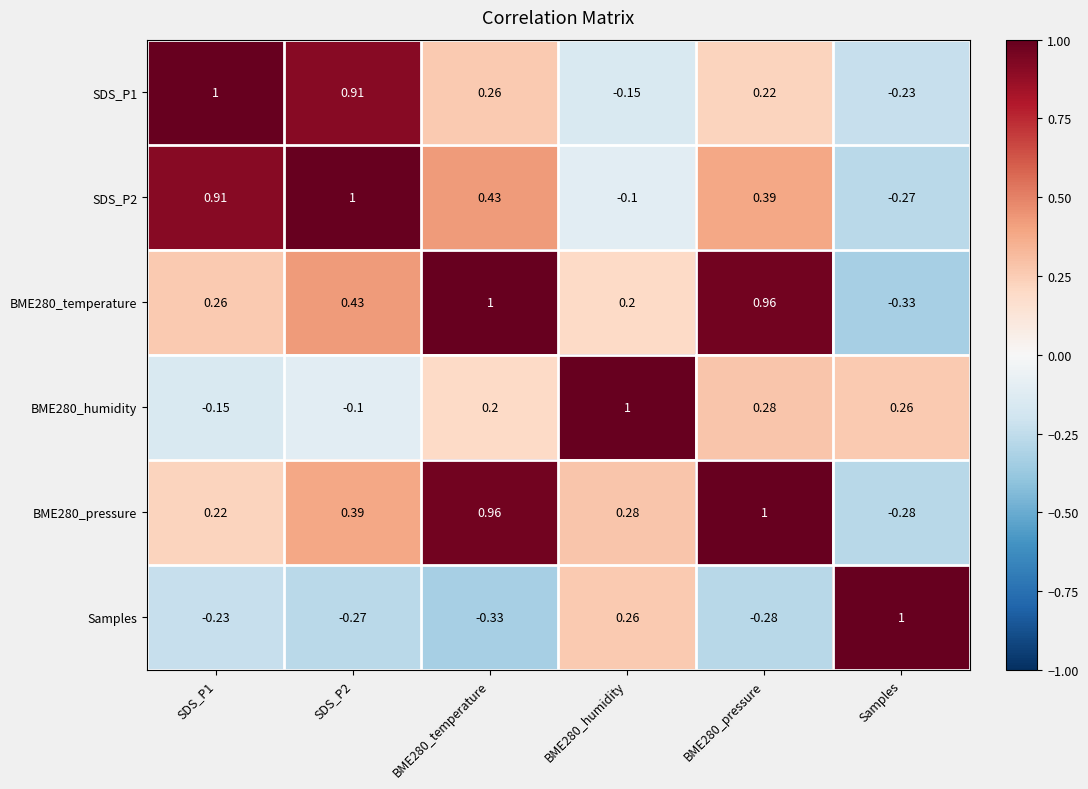

What is the minimum value shown in the chart?

-0.3